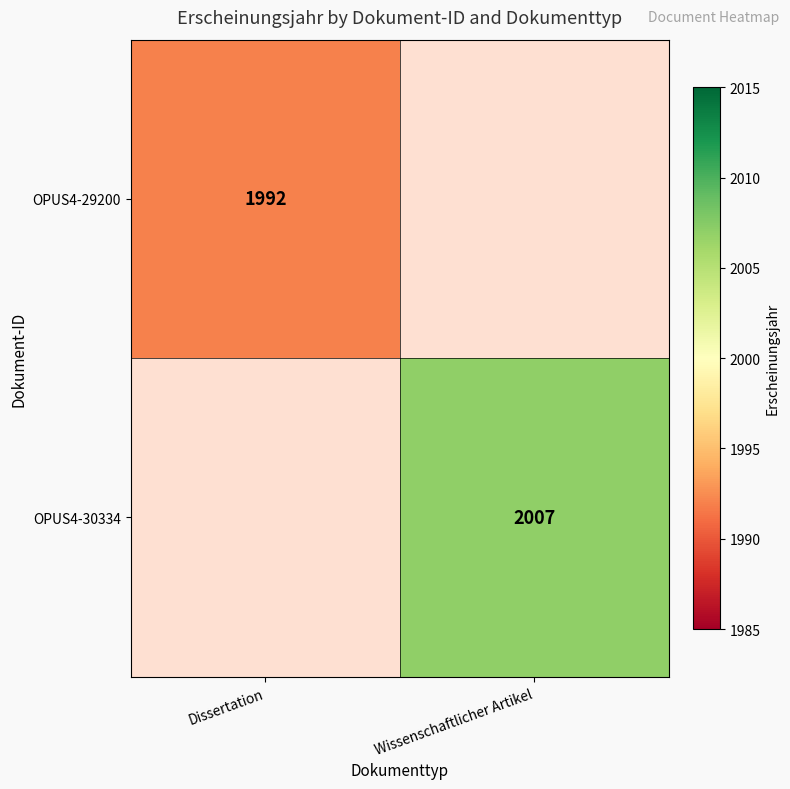

The value of OPUS4-30334 at Wissenschaftlicher Artikel is 1287.4. True or false?

False